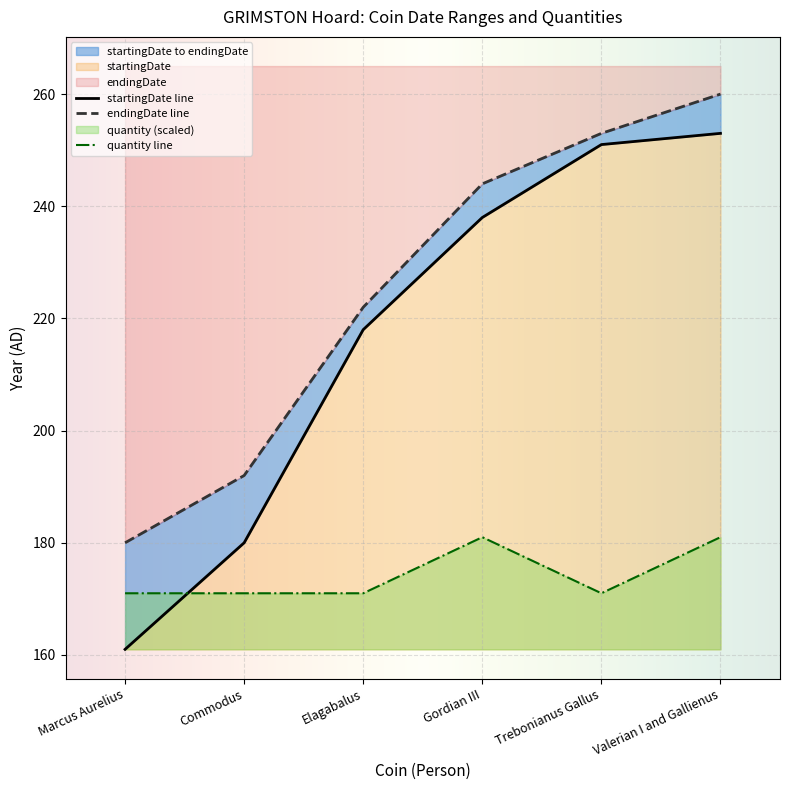

Reading left to right, transcribe all the data shown in this chart.

startingDate: 161	180	218	238	251	253
endingDate: 180	192	222	244	253	260
quantity: 171	171	171	181	171	181